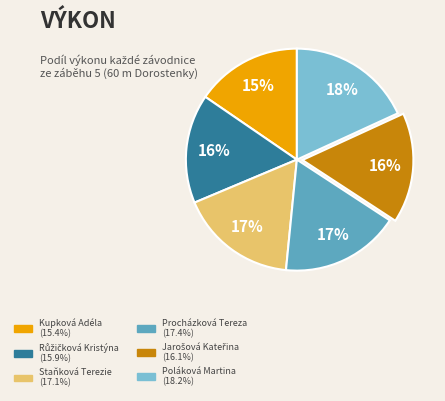

Combined, do Kupková Adéla and Staňková Terezie account for over 50%?

No